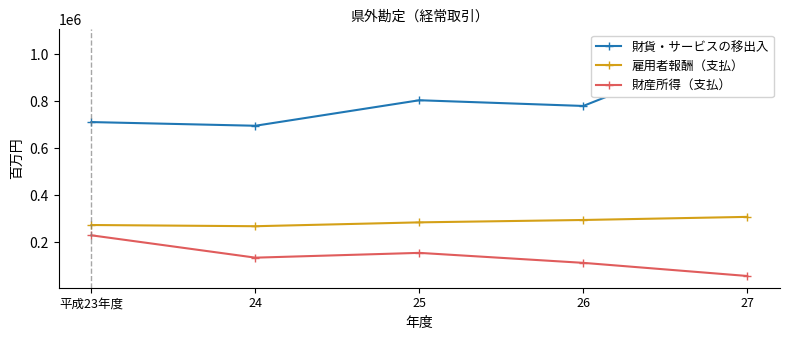

What is the spread (max minus min) of values at 24?

561794